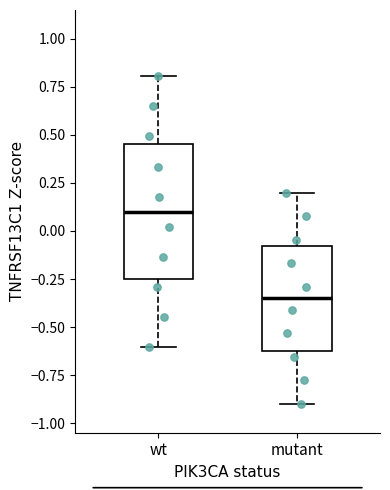

Reading left to right, transcribe this box plot: for each box, give where its median line is, the range the box spans, and where its two whiskers end, as read against the y-axis. The values are not printed on the chart, so give them approximately, as read against the axis.

wt: median 0.10, box -0.25 to 0.45, whiskers -0.60 to 0.80
mutant: median -0.35, box -0.60 to -0.10, whiskers -0.90 to 0.20